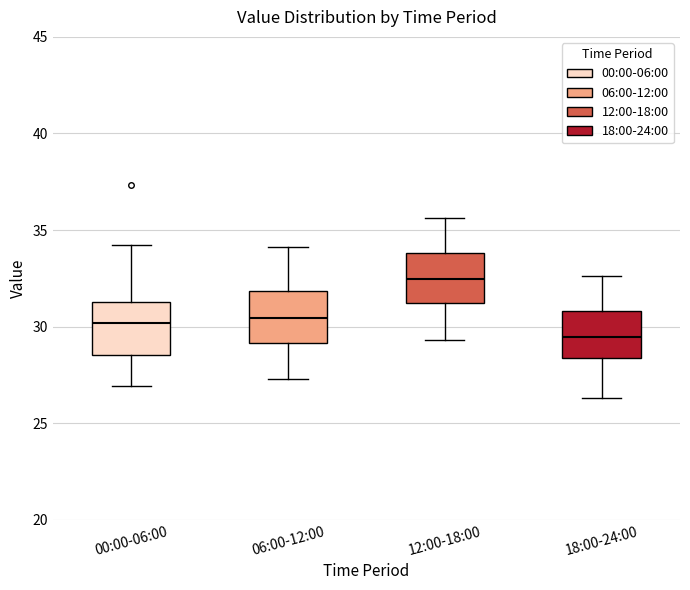

Reading left to right, transcribe this box plot: for each box, give where its median line is, the range the box spans, and where its two whiskers end, as read against the y-axis. The values are not printed on the chart, so give them approximately, as read against the axis.

00:00-06:00: median 30.0, box 28.5 to 31.5, whiskers 27.0 to 34.0
06:00-12:00: median 30.5, box 29.0 to 32.0, whiskers 27.5 to 34.0
12:00-18:00: median 32.5, box 31.0 to 34.0, whiskers 29.5 to 35.5
18:00-24:00: median 29.5, box 28.5 to 31.0, whiskers 26.5 to 32.5